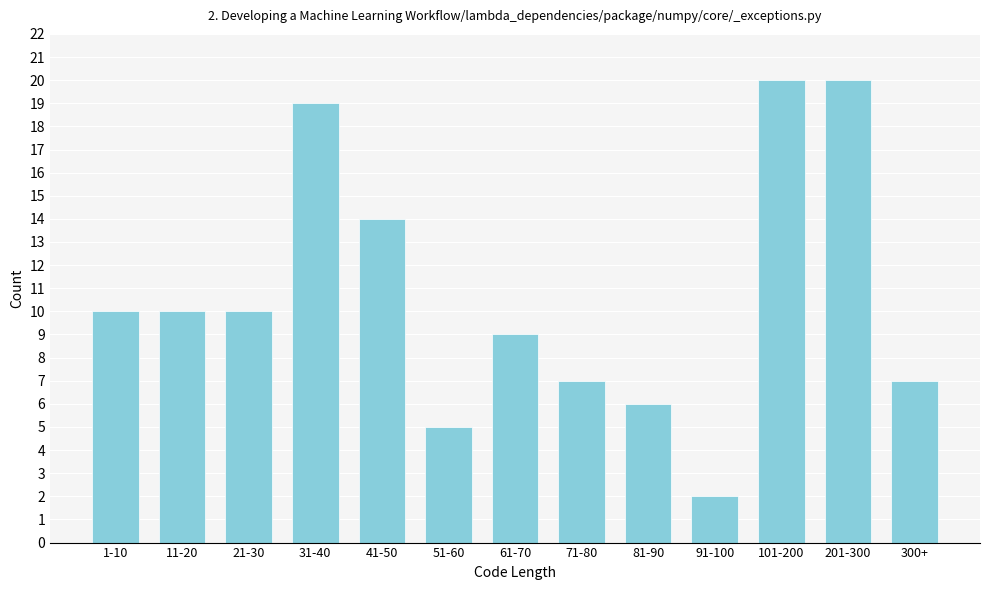

Reading left to right, what are all the values shown in this chart?

10	10	10	19	14	5	9	7	6	2	20	20	7